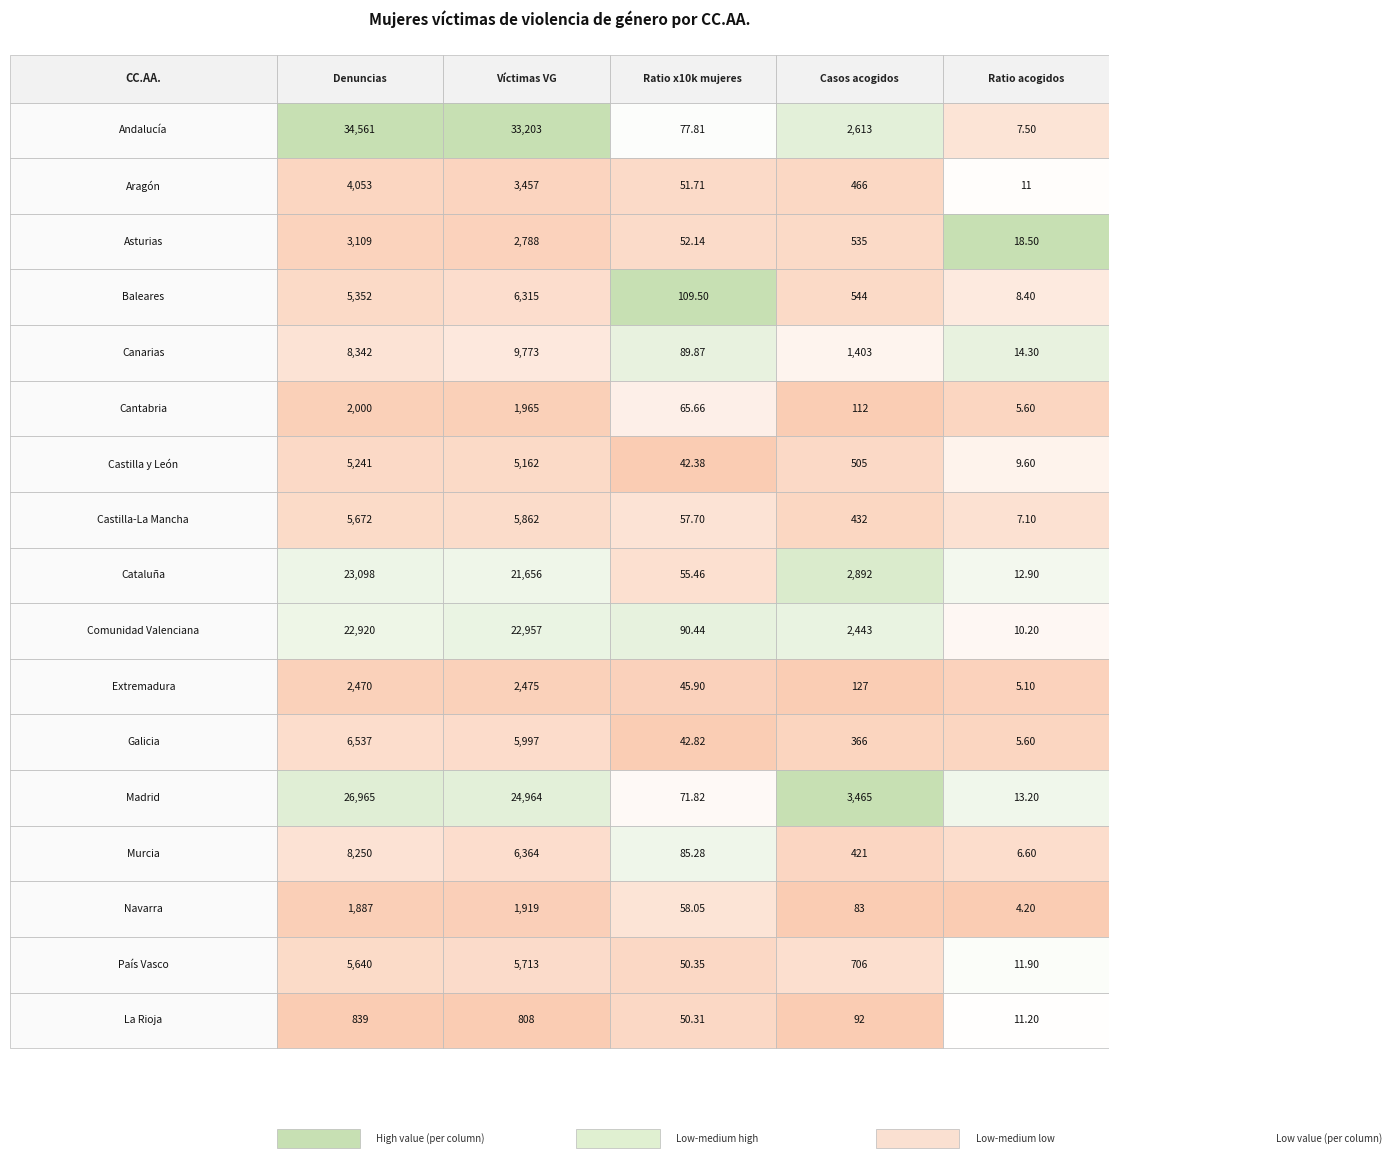

Which series has the largest total across all categories?

Andalucía